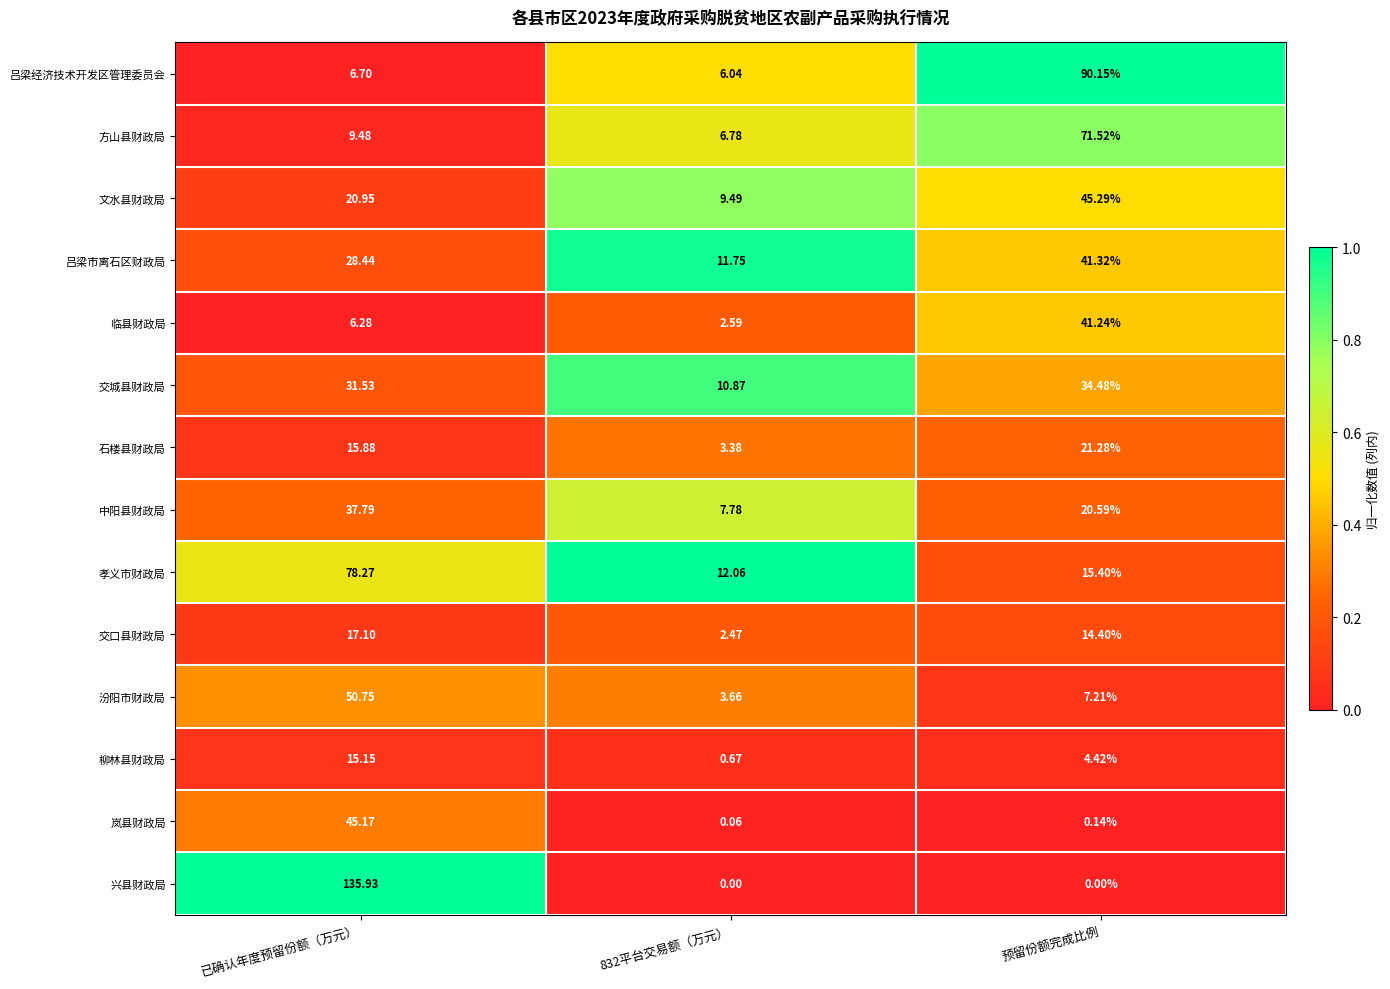

Which series has the largest total across all categories?

兴县财政局